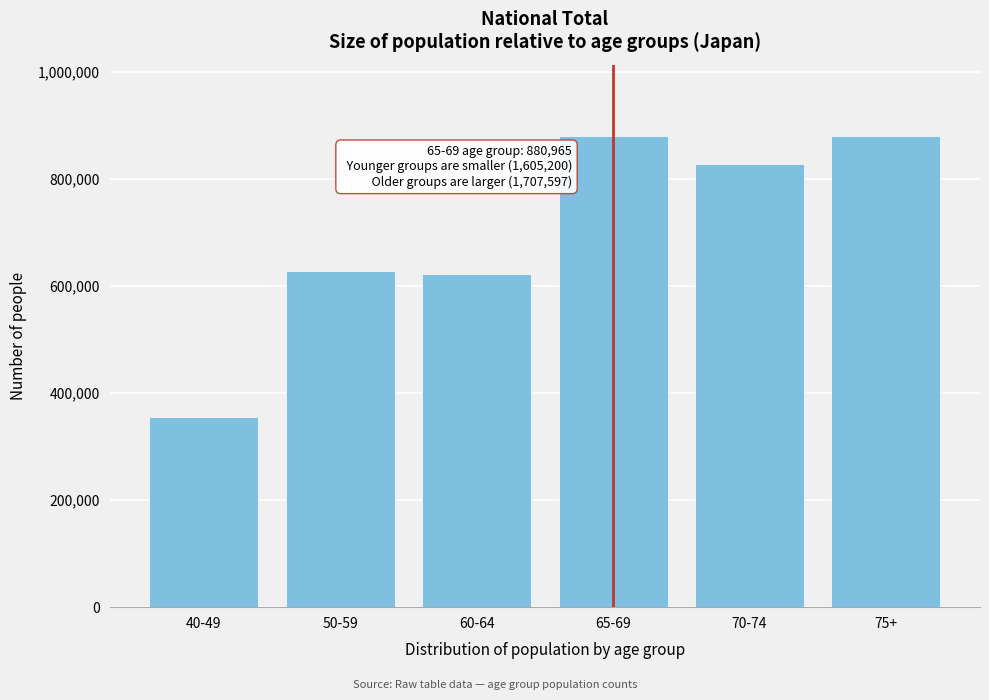

What is the label of the 2nd bar from the right?

70-74